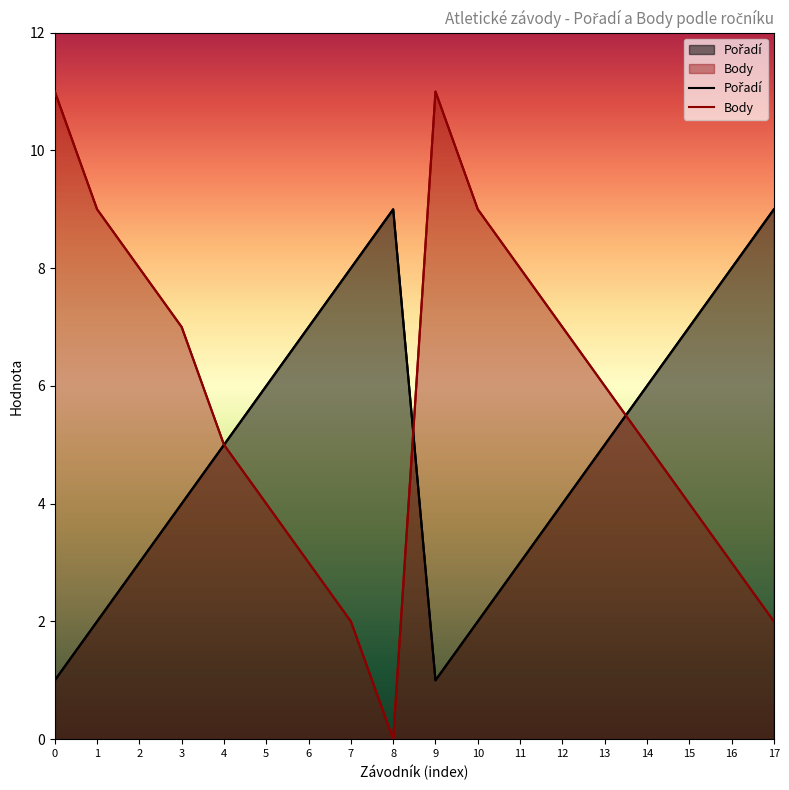

What is the average value of the Body series?

6